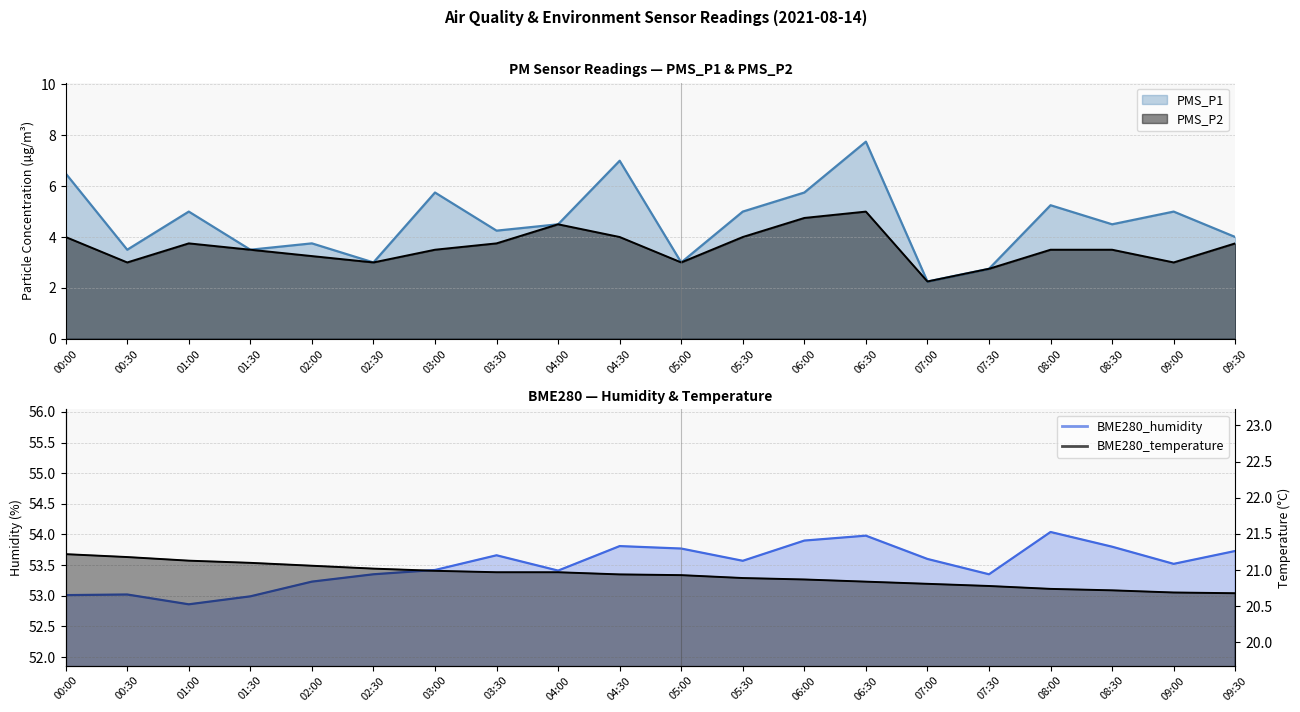

What is the average value of the PMS_P1 series?

4.6